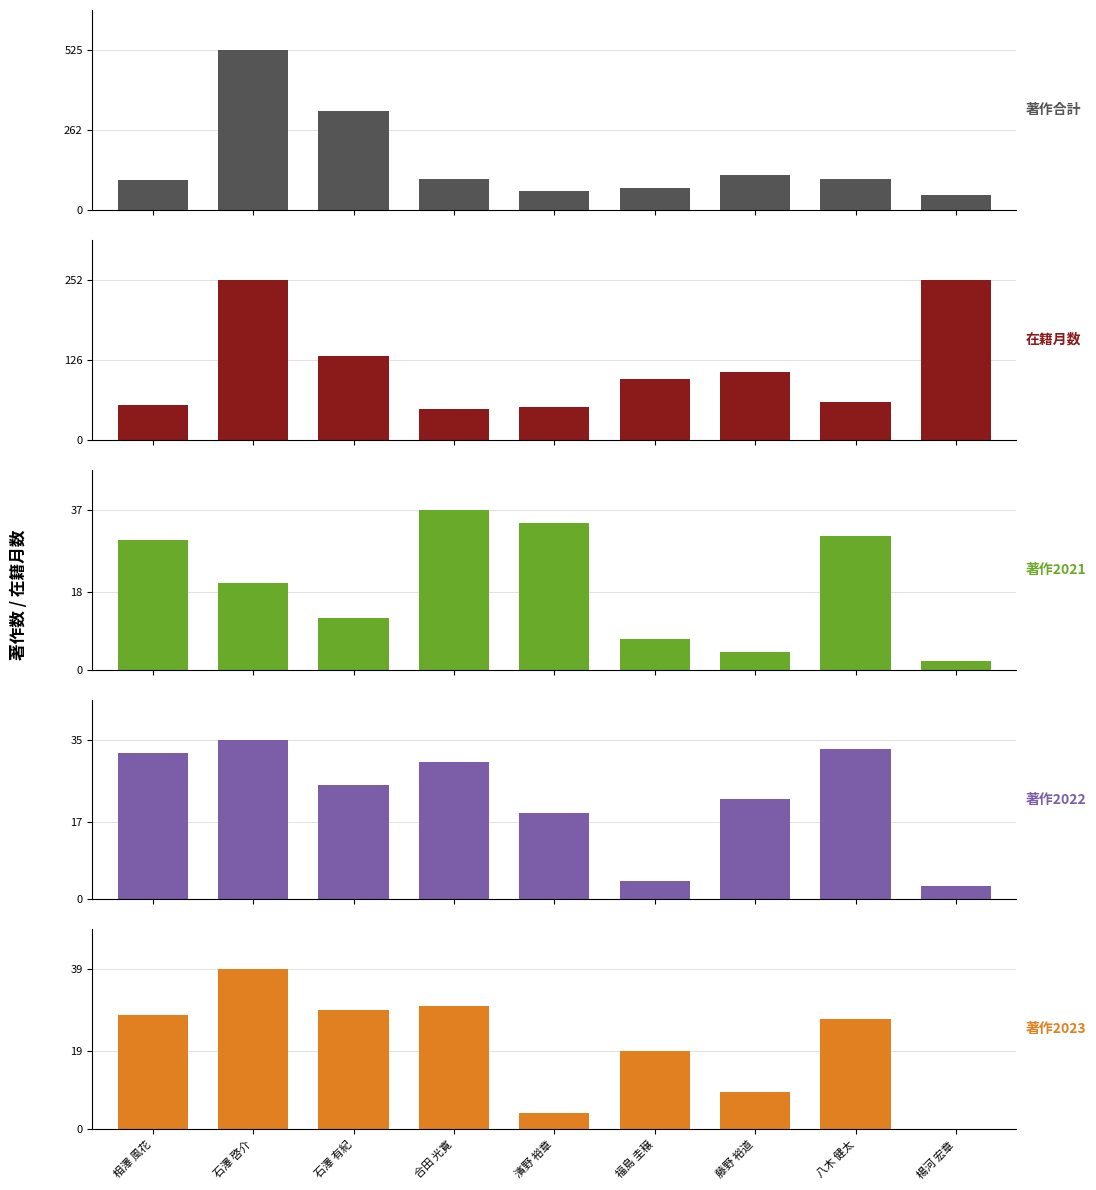

At which category is the sum across all series the highest?

石澤 啓介